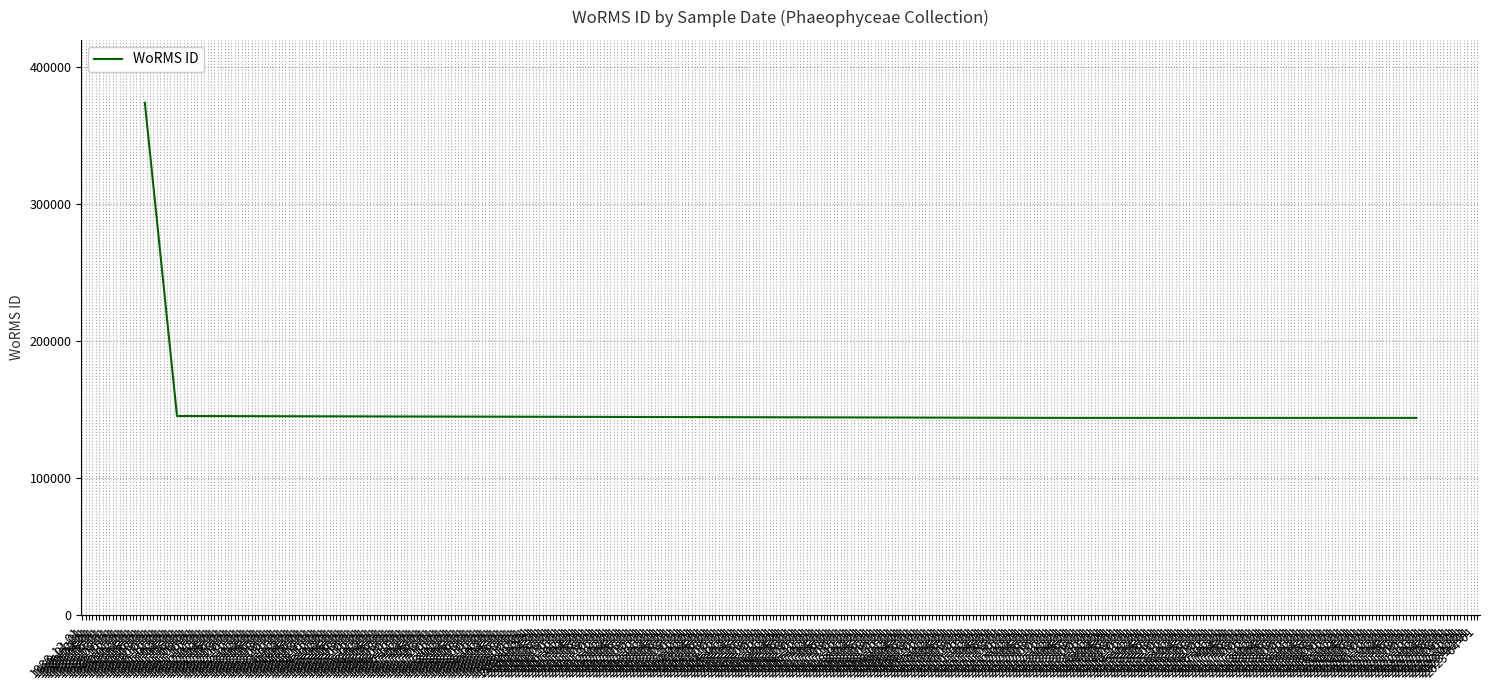

Count the number of data series in this chart.

1